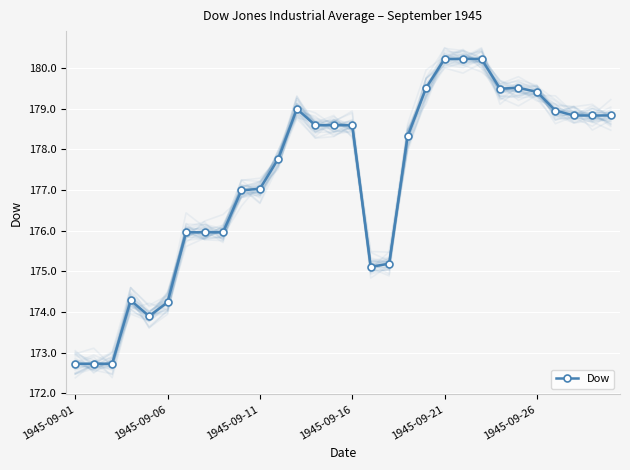

True or false: Dow has more than 1 interior local peaks.

True